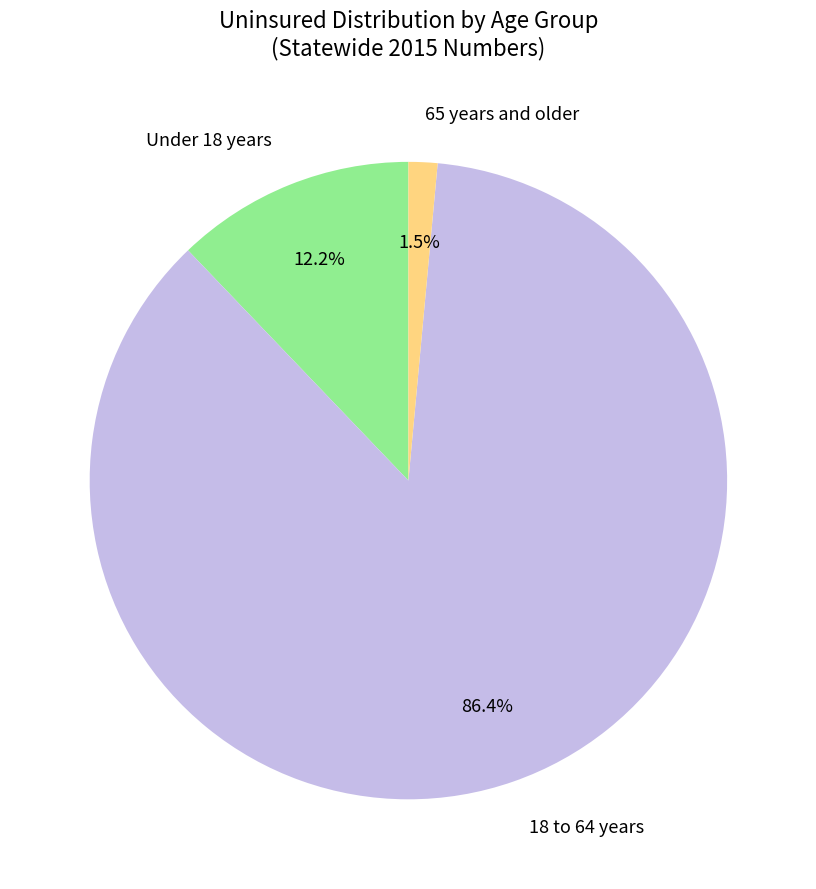

What is the largest slice in the pie chart?

18 to 64 years